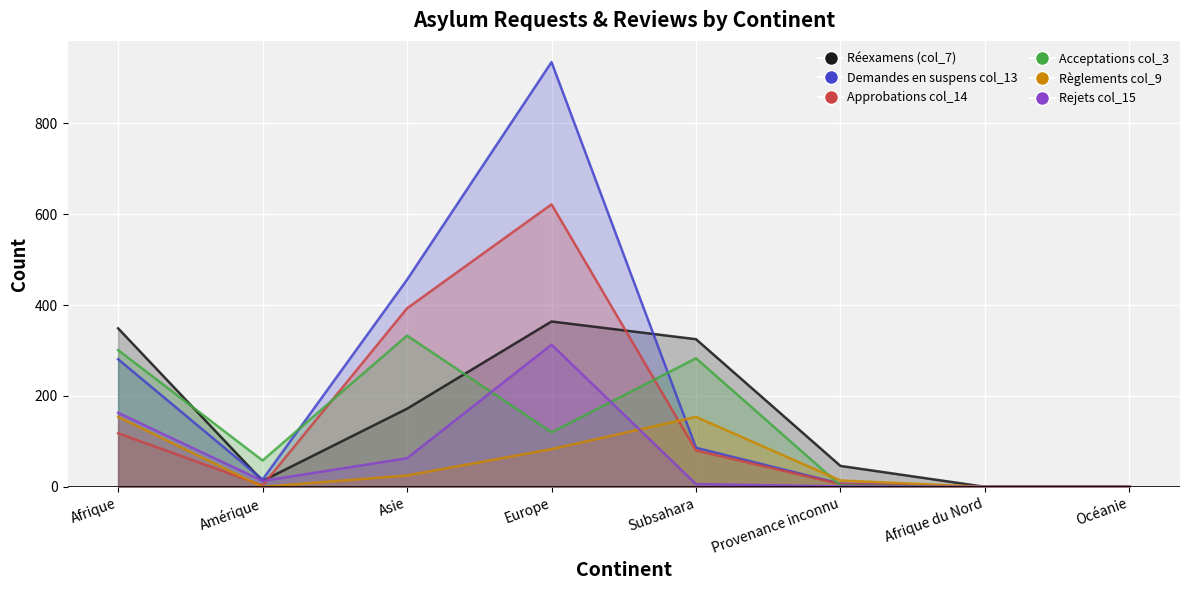

At which label is Règlements col_9 closest to 77?

Europe